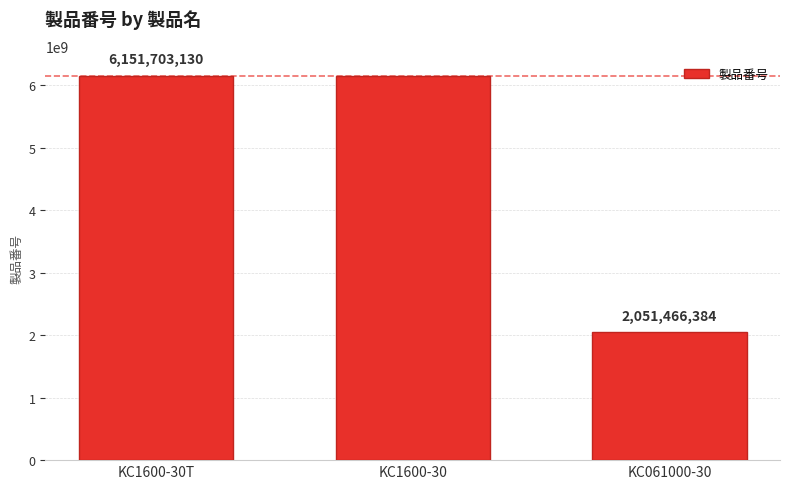

Reading left to right, extract all data points from this chart.

6151703130	6151703150	2051466384